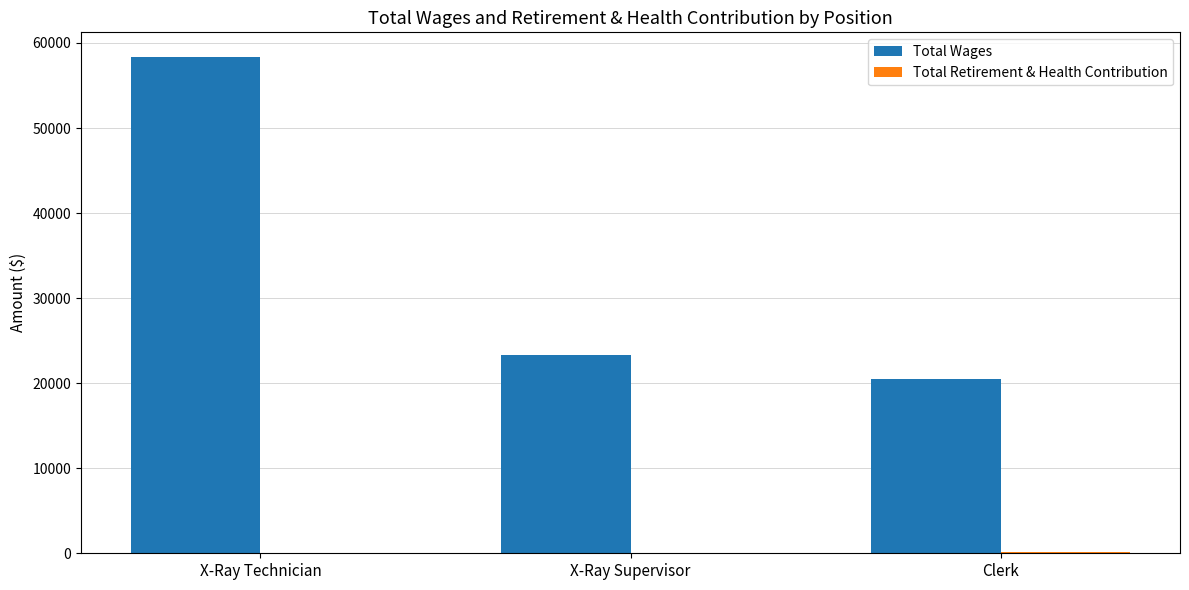

Which series has the largest total across all categories?

Total Wages